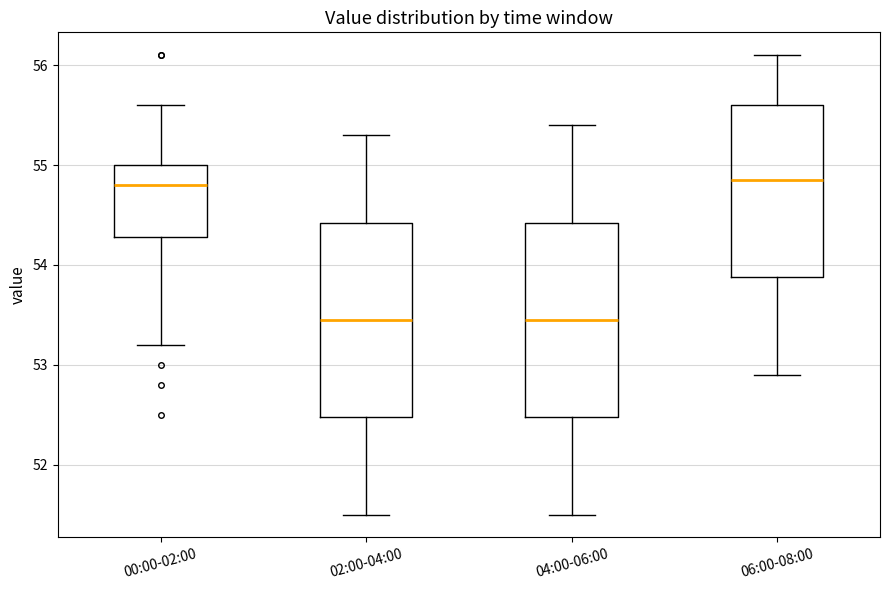

Reading left to right, read every box against the y-axis: the position of its median line, the range the box covers, and the ends of its whiskers. The values are not printed on the chart, so give them approximately, as read against the axis.

00:00-02:00: median 54.8, box 54.3 to 55.0, whiskers 53.2 to 55.6
02:00-04:00: median 53.5, box 52.5 to 54.4, whiskers 51.5 to 55.3
04:00-06:00: median 53.5, box 52.5 to 54.4, whiskers 51.5 to 55.4
06:00-08:00: median 54.9, box 53.9 to 55.6, whiskers 52.9 to 56.1